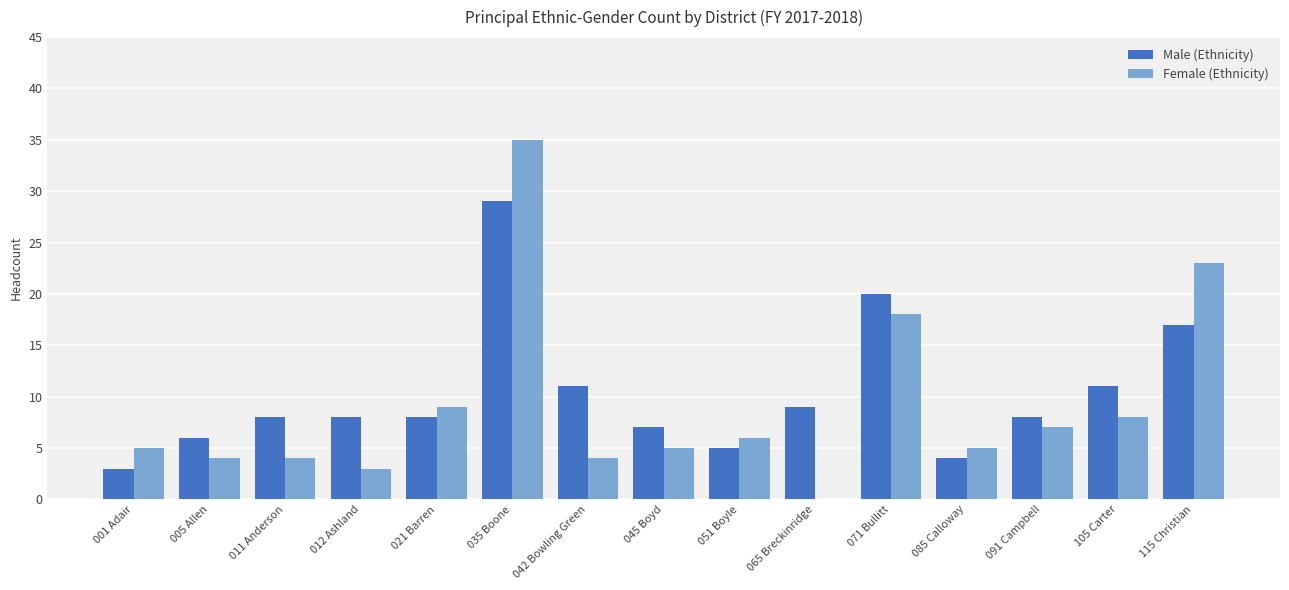

Between 085 Calloway and 115 Christian, which series saw the biggest shift?

Female (Ethnicity)